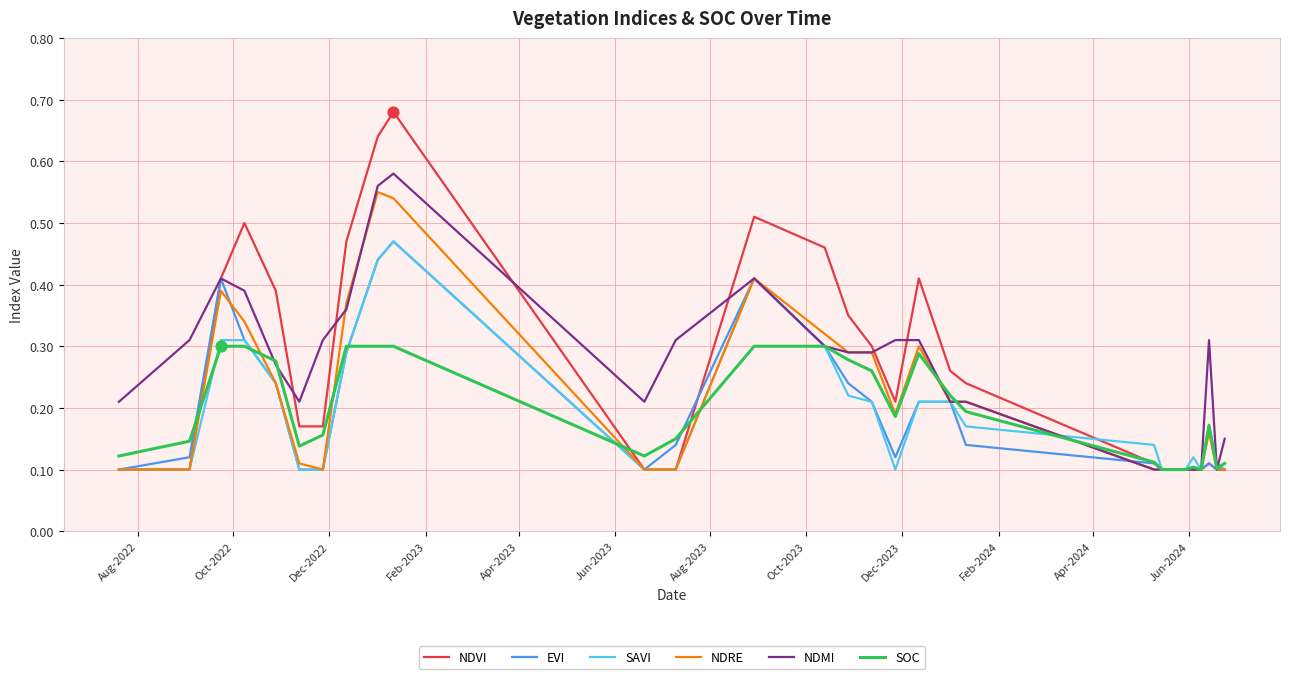

Which series has the largest range (max minus min)?

NDVI